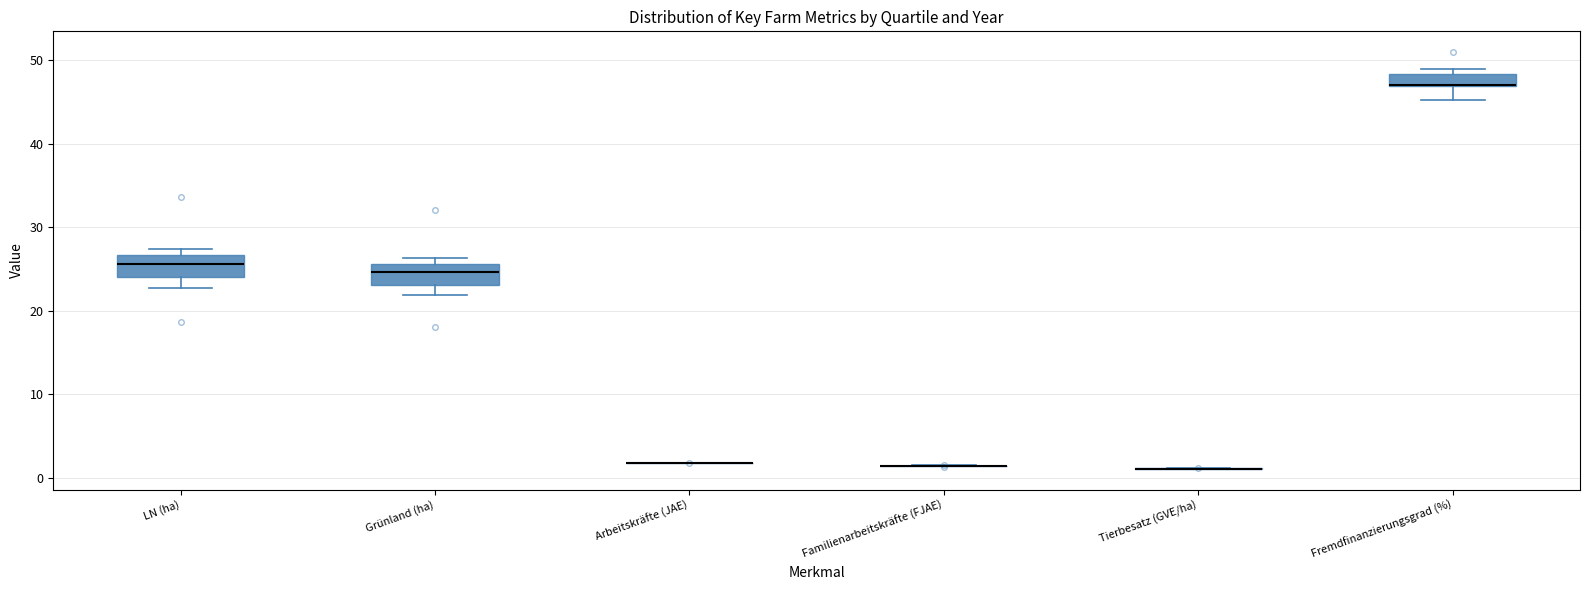

Where does the lower whisker of the box for Fremdfinanzierungsgrad (%) end on the y-axis? The values are not printed on the chart, so give them approximately, as read against the axis.

45